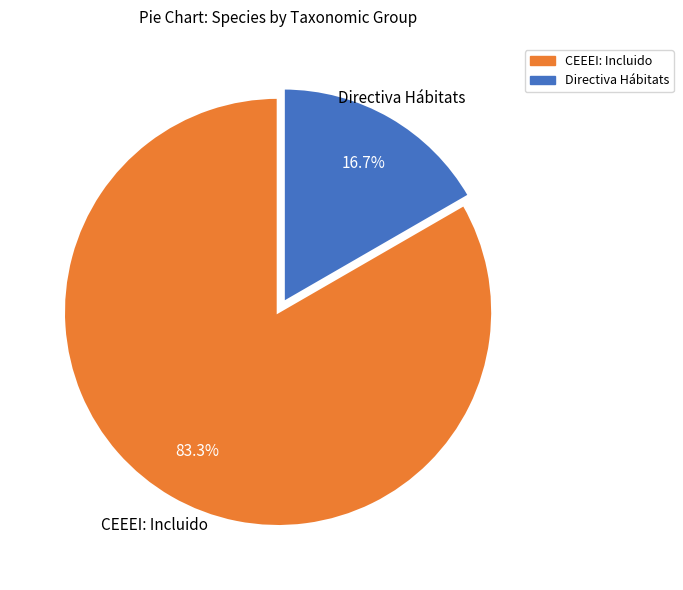

Which category has the smallest portion of the pie?

Directiva Hábitats